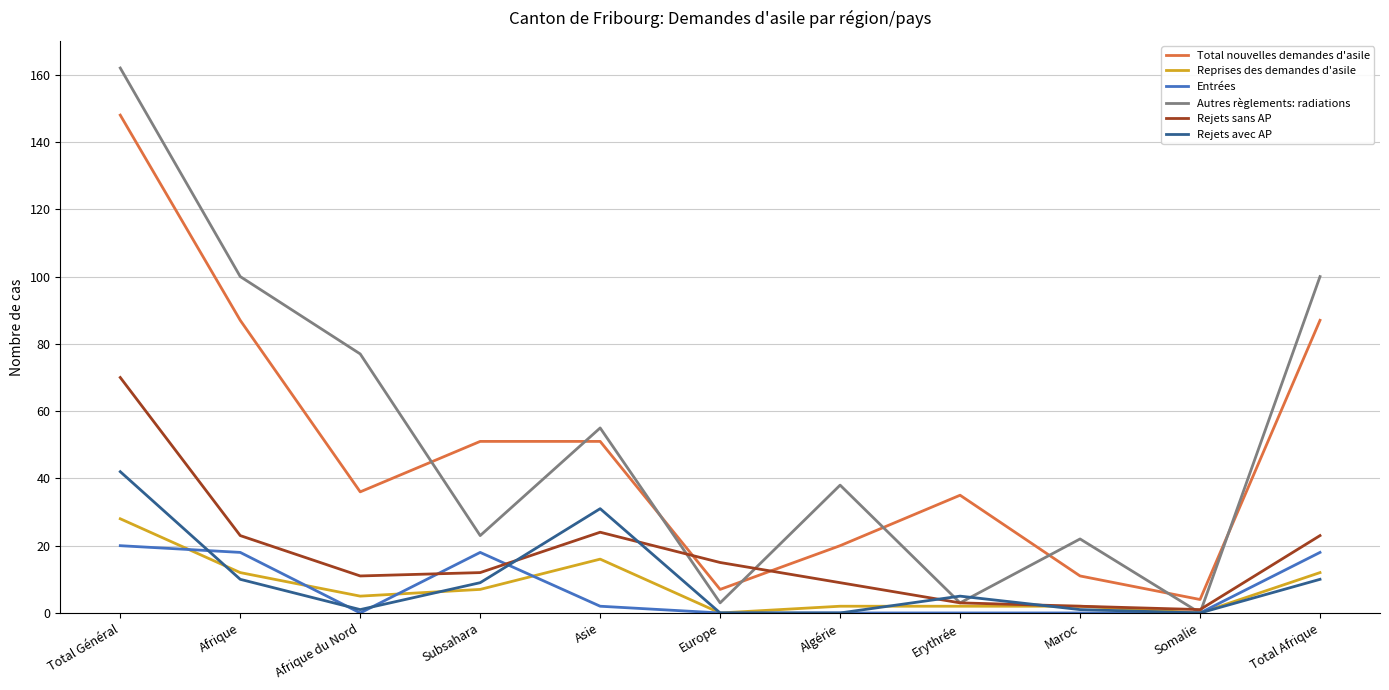

What position from the right is Algérie?

5